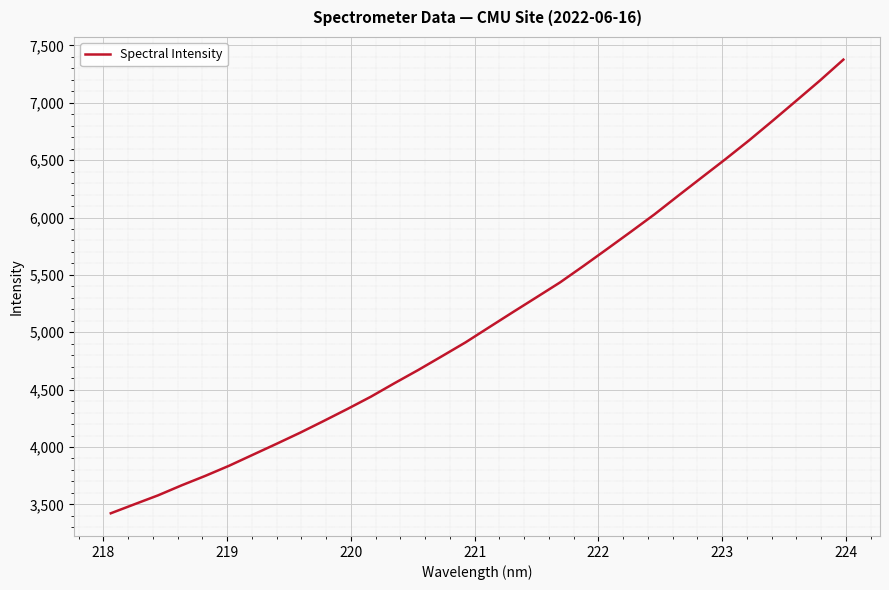

What is the minimum value shown in the chart?

3422.4